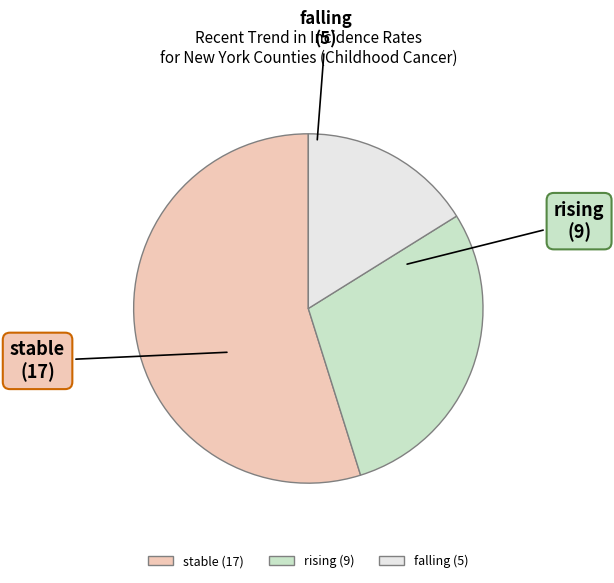

How many segments does this pie chart have?

3